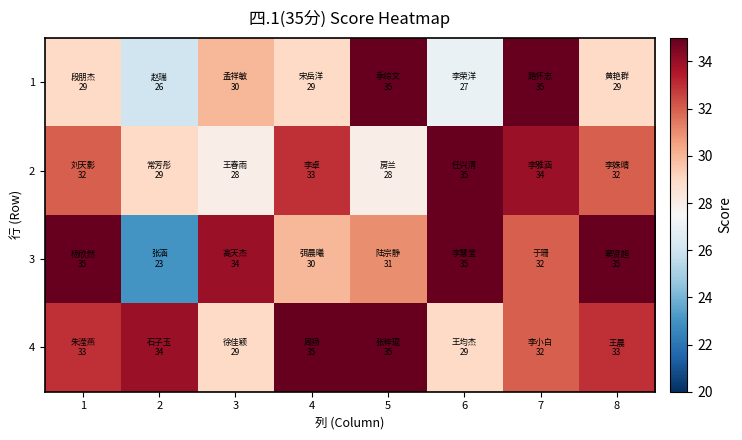

Which has a higher value, 1 or 7?

7